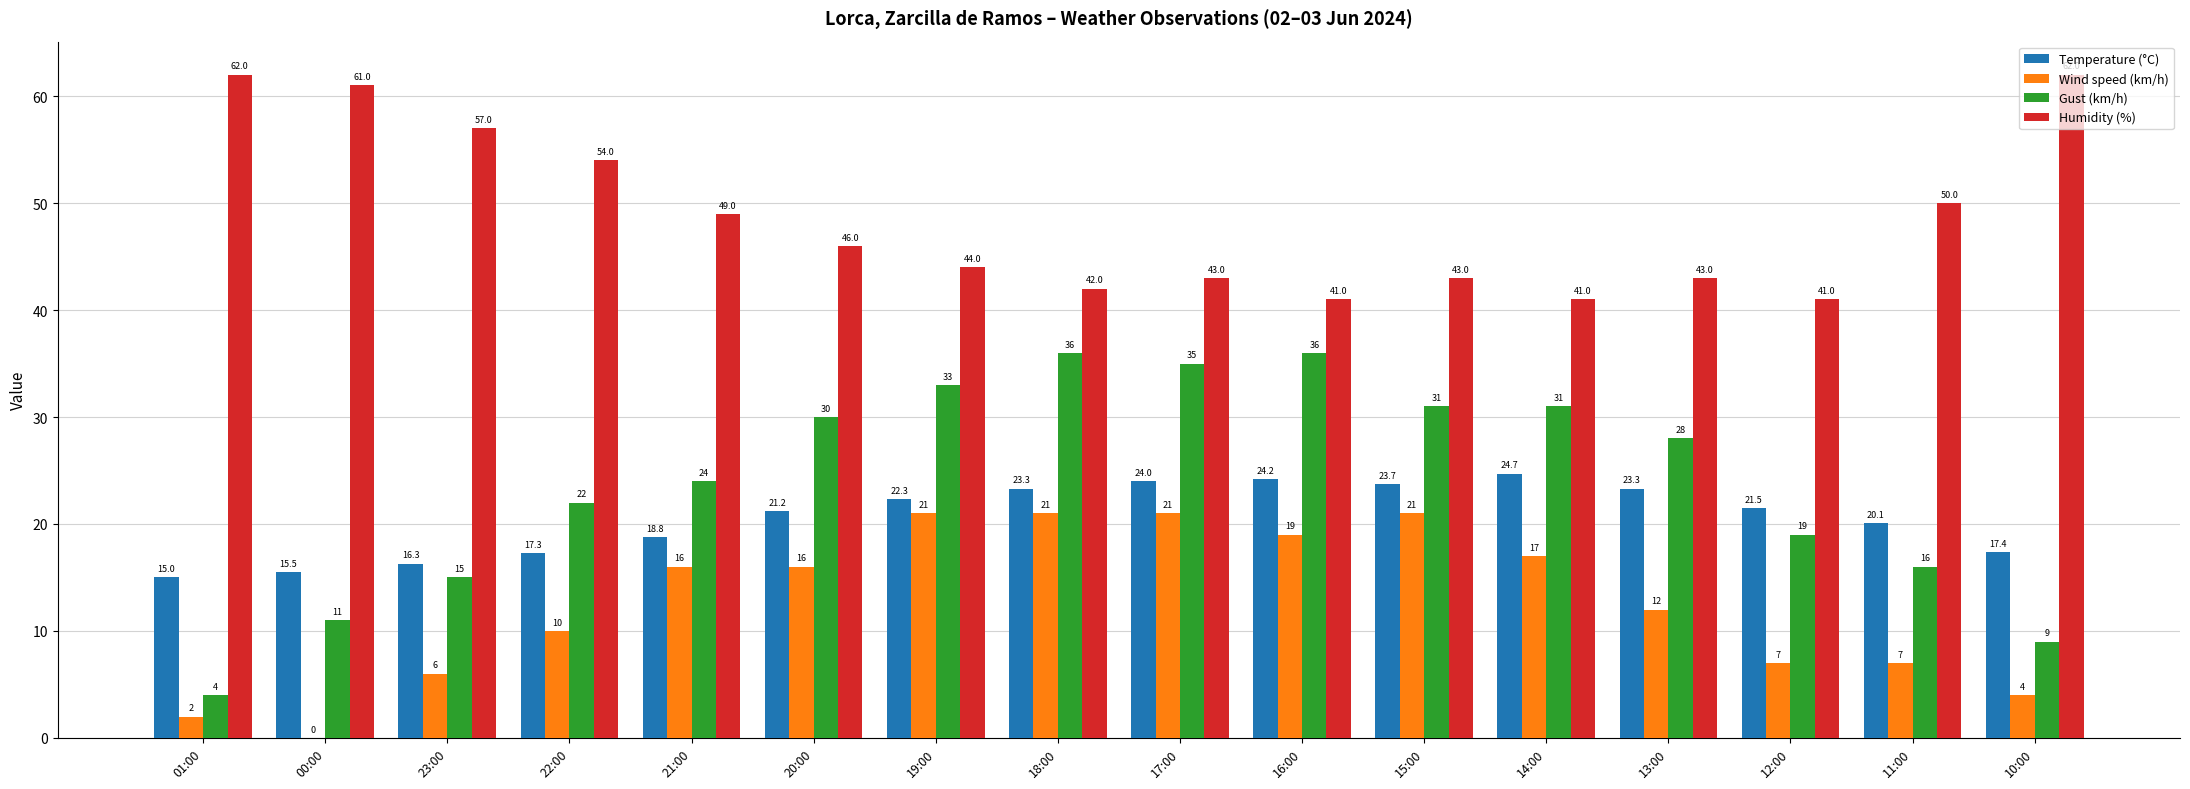

Reading right to left, what are all the values shown in this chart?

Temperature (°C): 10:00=17.4	11:00=20.1	12:00=21.5	13:00=23.3	14:00=24.7	15:00=23.7	16:00=24.2	17:00=24.0	18:00=23.3	19:00=22.3	20:00=21.2	21:00=18.8	22:00=17.3	23:00=16.3	00:00=15.5	01:00=15.0
Wind speed (km/h): 10:00=4.0	11:00=7.0	12:00=7.0	13:00=12.0	14:00=17.0	15:00=21.0	16:00=19.0	17:00=21.0	18:00=21.0	19:00=21.0	20:00=16.0	21:00=16.0	22:00=10.0	23:00=6.0	00:00=0.0	01:00=2.0
Gust (km/h): 10:00=9.0	11:00=16.0	12:00=19.0	13:00=28.0	14:00=31.0	15:00=31.0	16:00=36.0	17:00=35.0	18:00=36.0	19:00=33.0	20:00=30.0	21:00=24.0	22:00=22.0	23:00=15.0	00:00=11.0	01:00=4.0
Humidity (%): 10:00=62.0	11:00=50.0	12:00=41.0	13:00=43.0	14:00=41.0	15:00=43.0	16:00=41.0	17:00=43.0	18:00=42.0	19:00=44.0	20:00=46.0	21:00=49.0	22:00=54.0	23:00=57.0	00:00=61.0	01:00=62.0